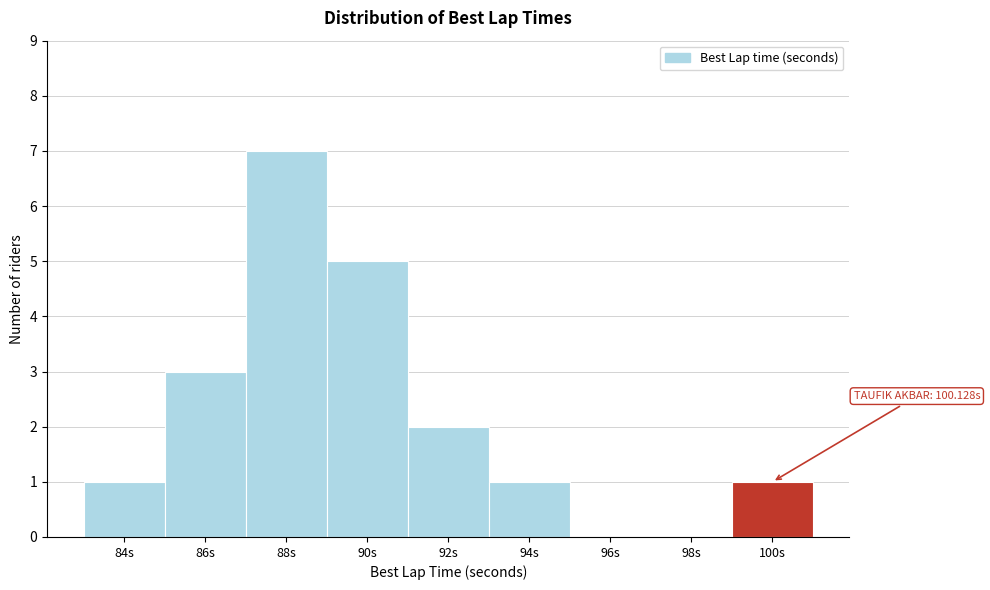

Reading right to left, transcribe all the data shown in this chart.

100s=1	98s=0	96s=0	94s=1	92s=2	90s=5	88s=7	86s=3	84s=1